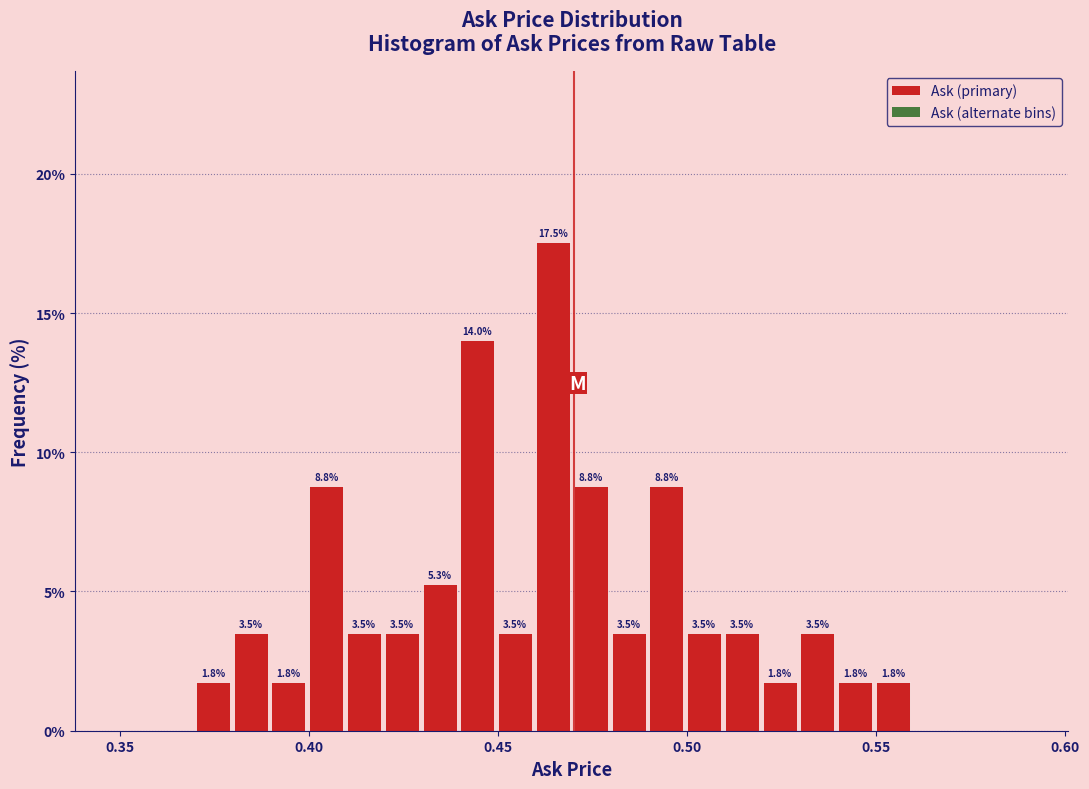

Read against the x-axis, roughly where is the centre of the tallest bar?

0.465